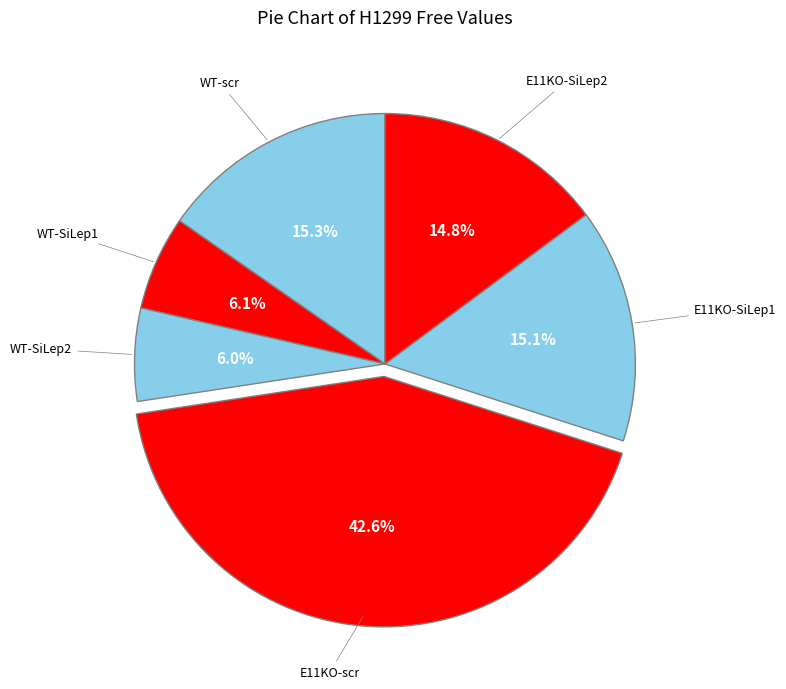

What is the smallest slice in the pie chart?

WT-SiLep2